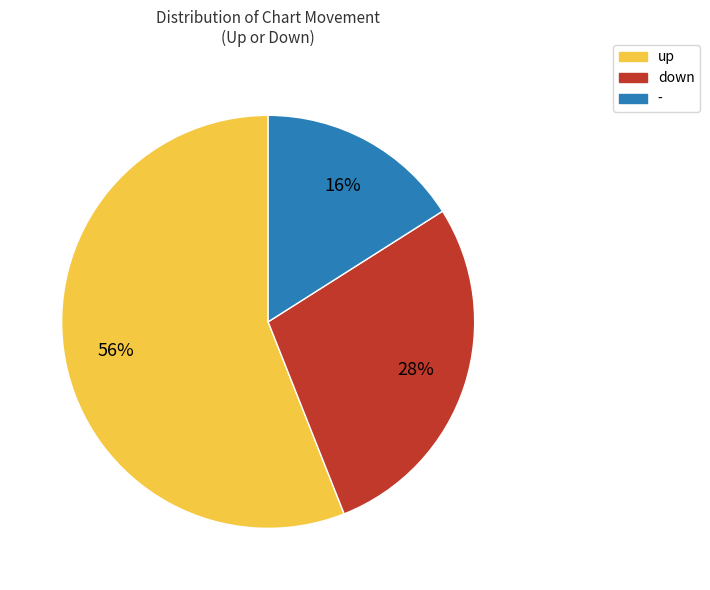

Between up and -, which is larger?

up